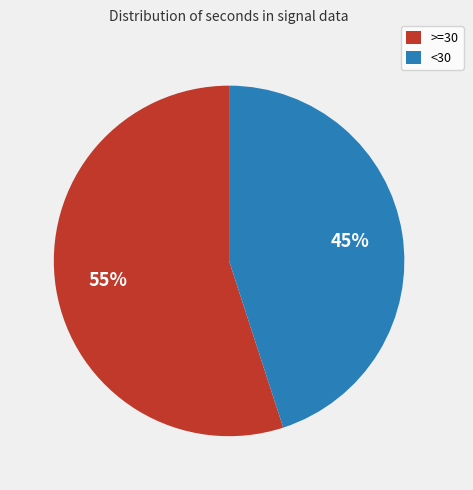

To the nearest percent, what portion does >=30 represent?

55%